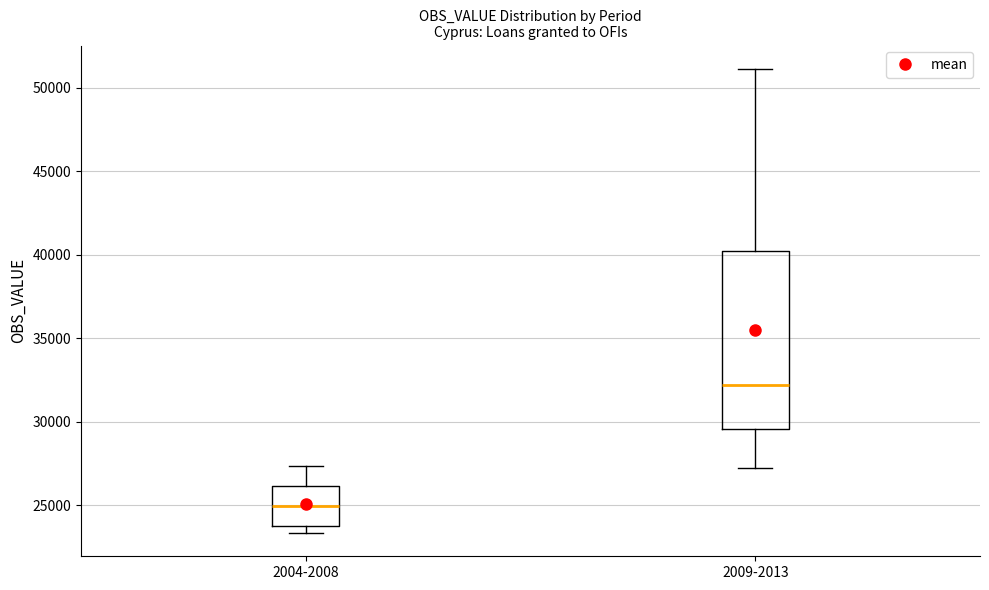

Which box is the tallest, from its lower edge to its upper edge?

2009-2013